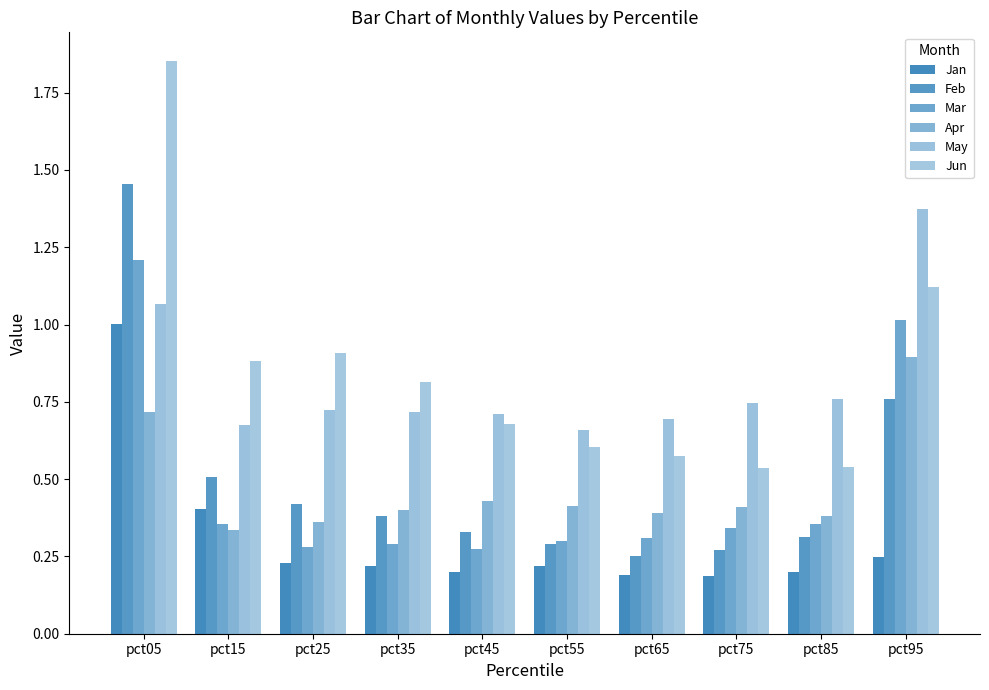

Count the number of categories in the chart.

10